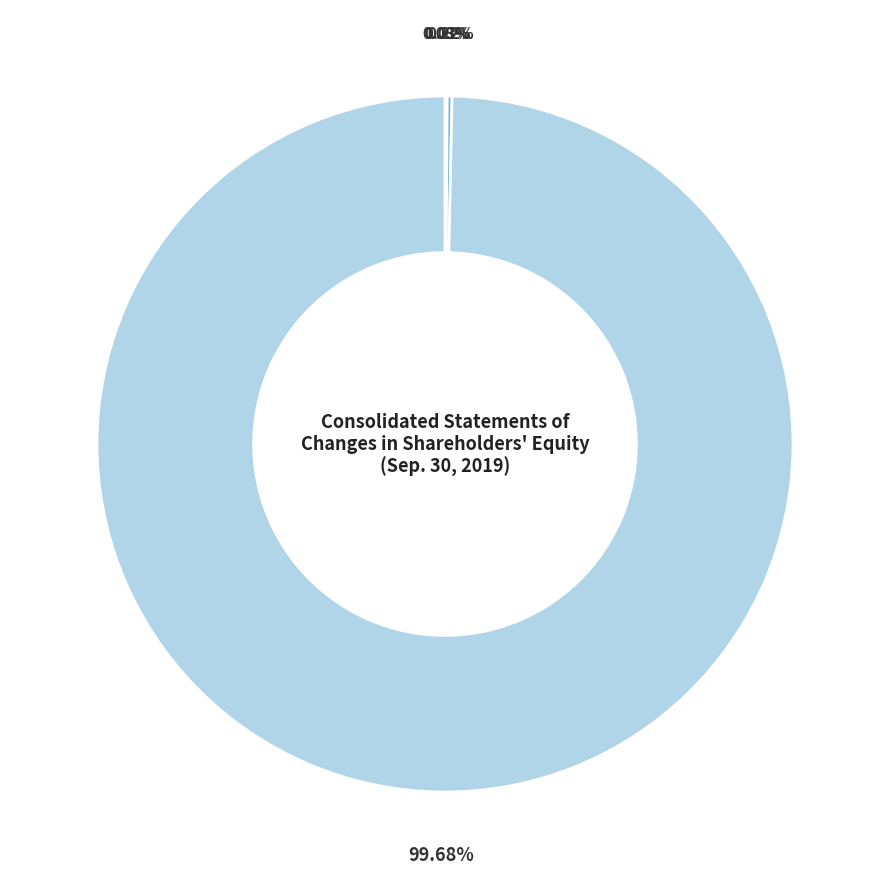

Is there any slice that represents more than half of the pie?

Yes